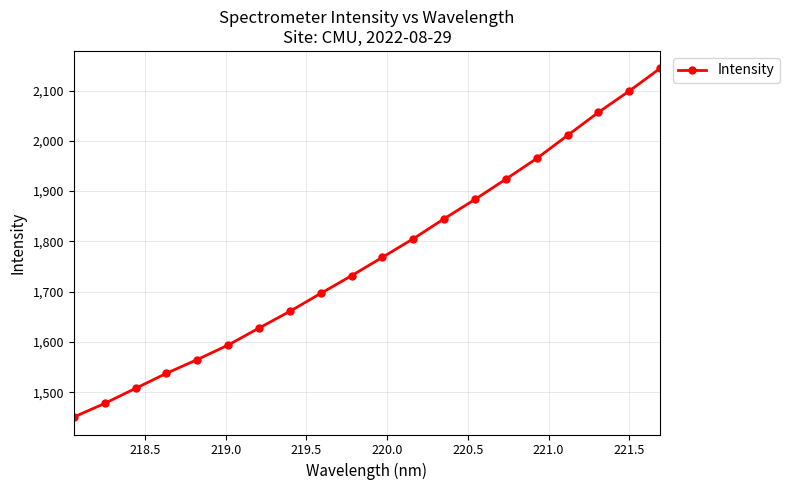

What is the sum of all values?

35349.8